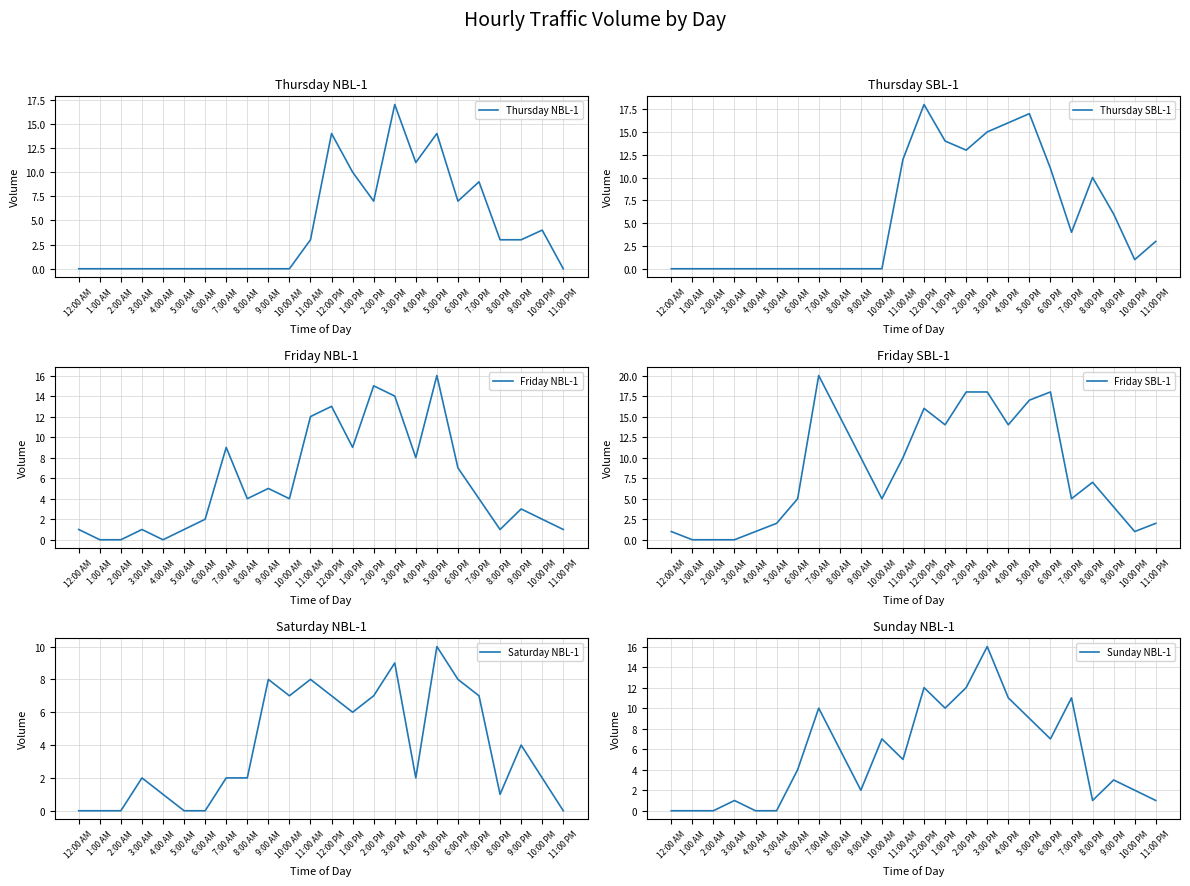

Is this an area chart (filled region under the line)?

No